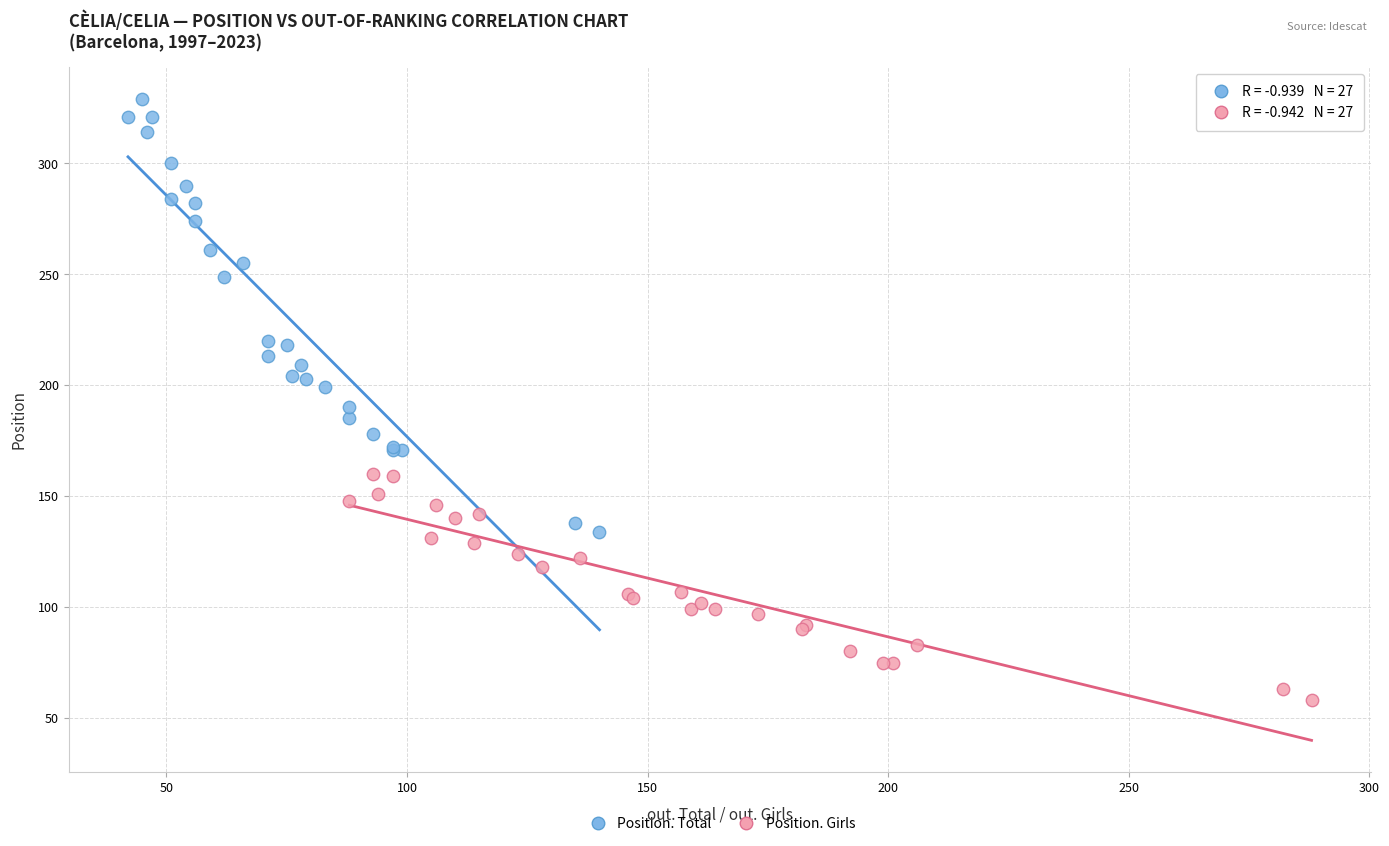

Which series has the largest Y range (max minus min)?

Position. Total